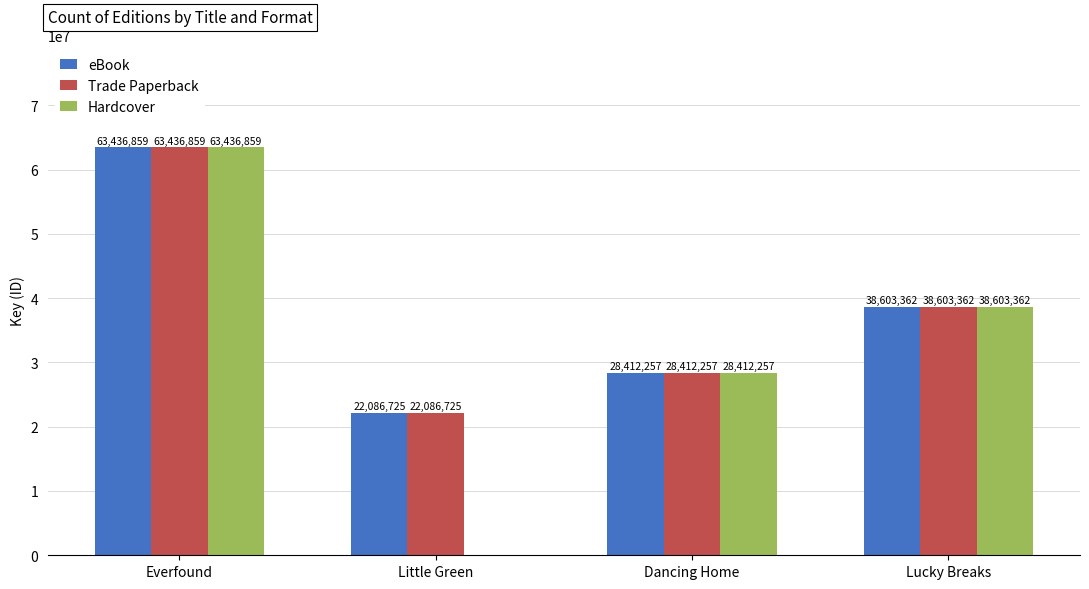

What is the sum of the eBook values at Everfound and Lucky Breaks?

102040221